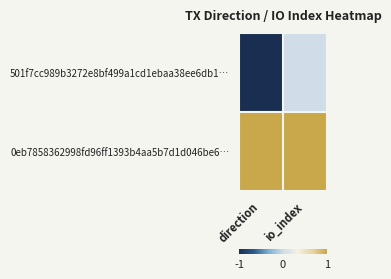

Which label corresponds to the smallest value in the chart?

direction